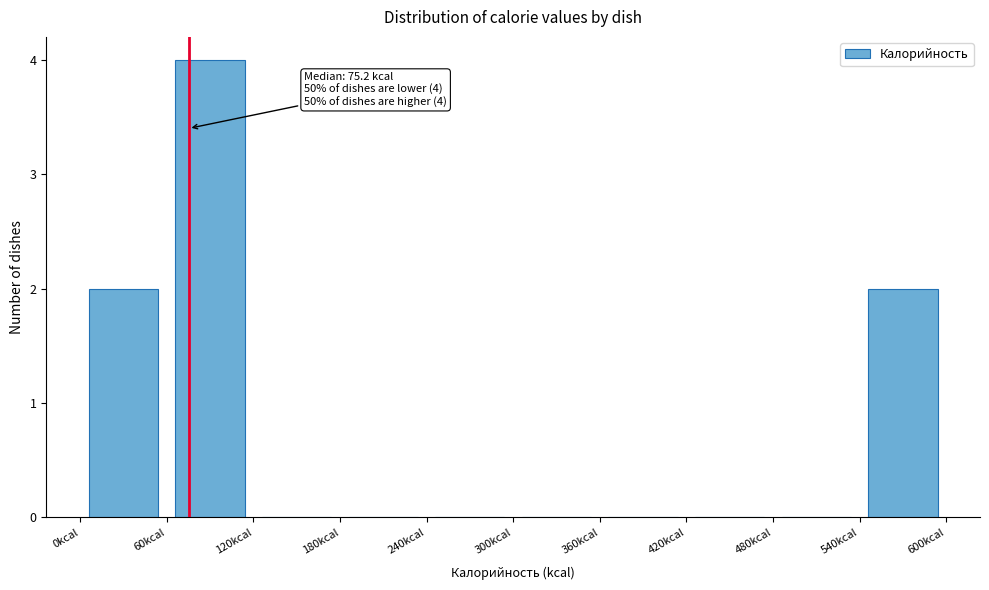

Over which range of the x-axis is the bar tallest?

60 to 120